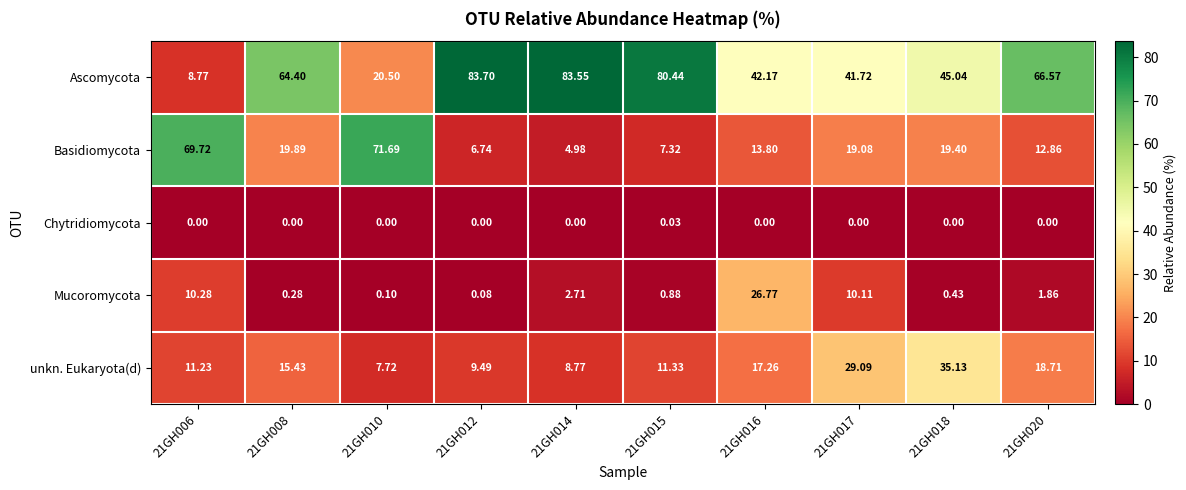

How many data points in Basidiomycota are less than 19?

5